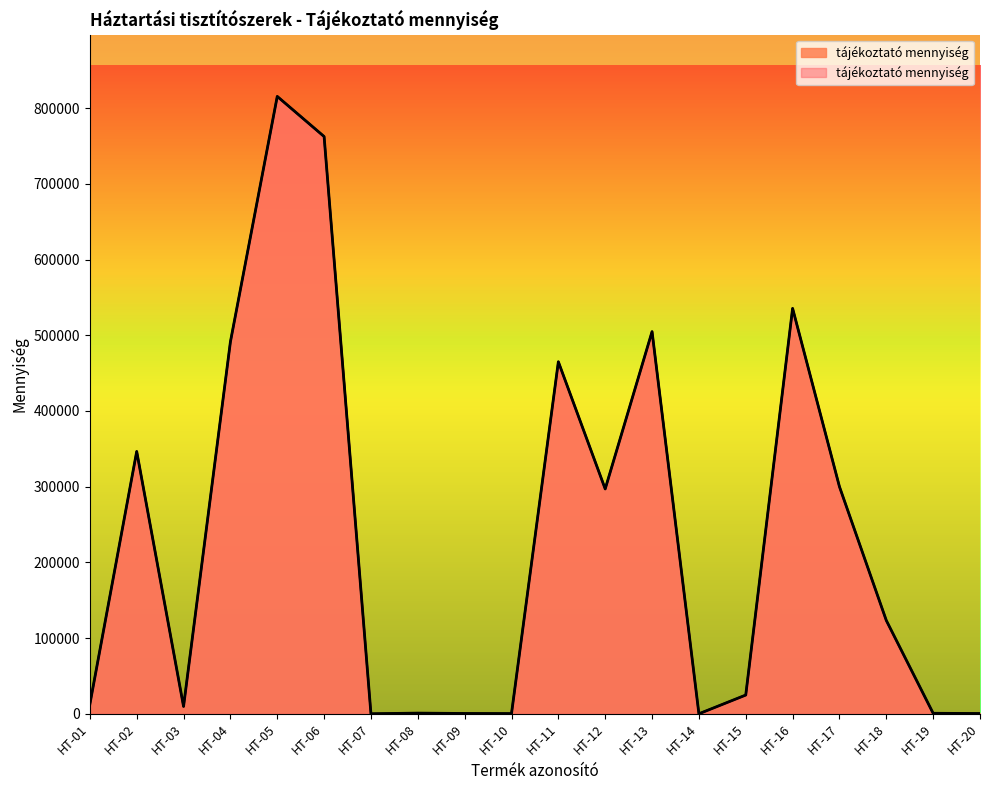

What is the value of the 13th point from the left?

504800